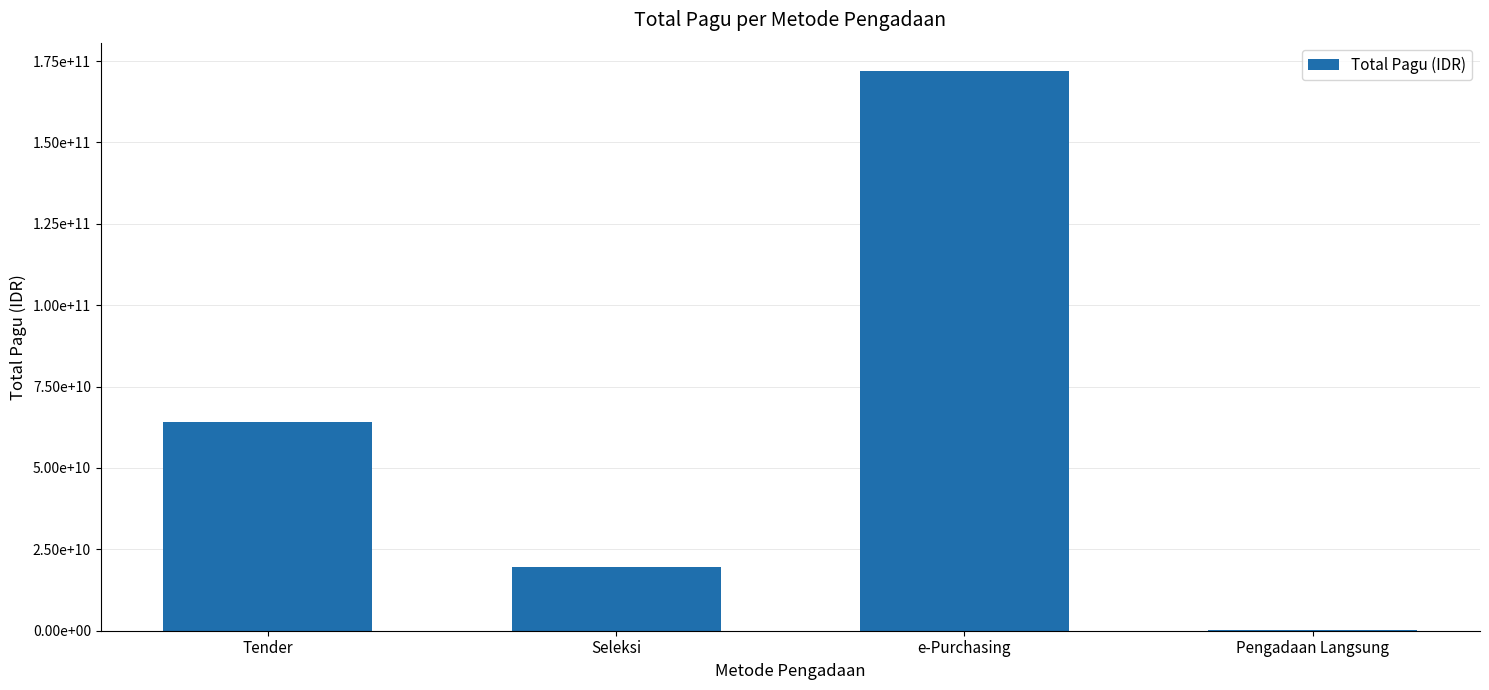

Is it true that the value at Tender is 63999856200?

True